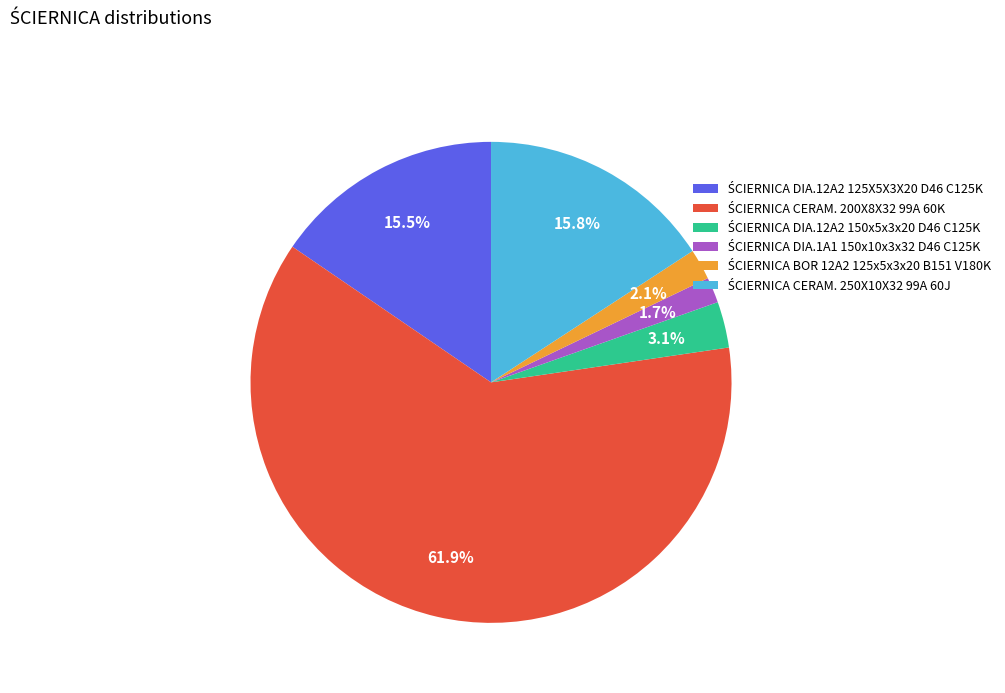

Is there any slice that represents more than half of the pie?

Yes